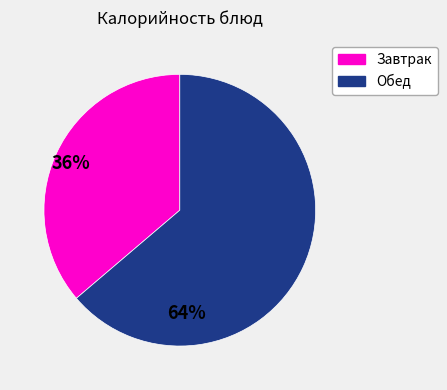

Does any single category account for the majority?

Yes